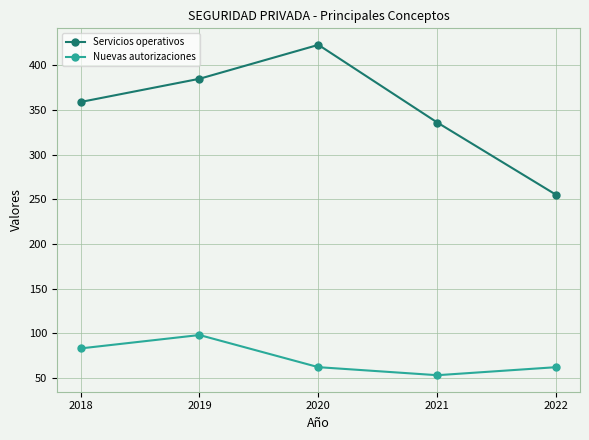

The value of Servicios operativos at 2021 is 336. True or false?

True